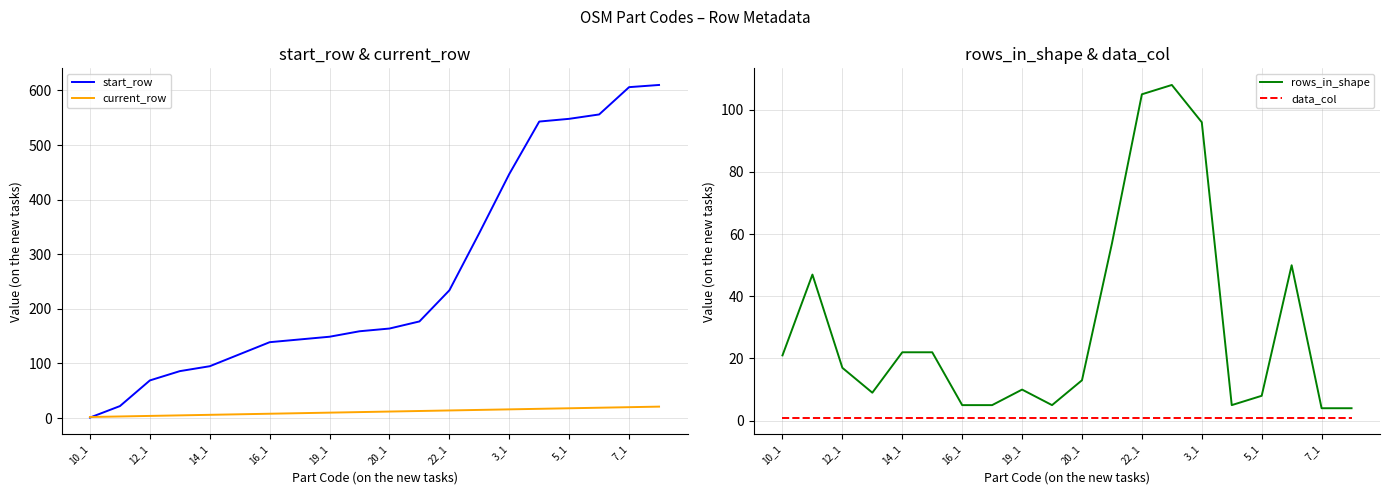

Is this an area chart (filled region under the line)?

No